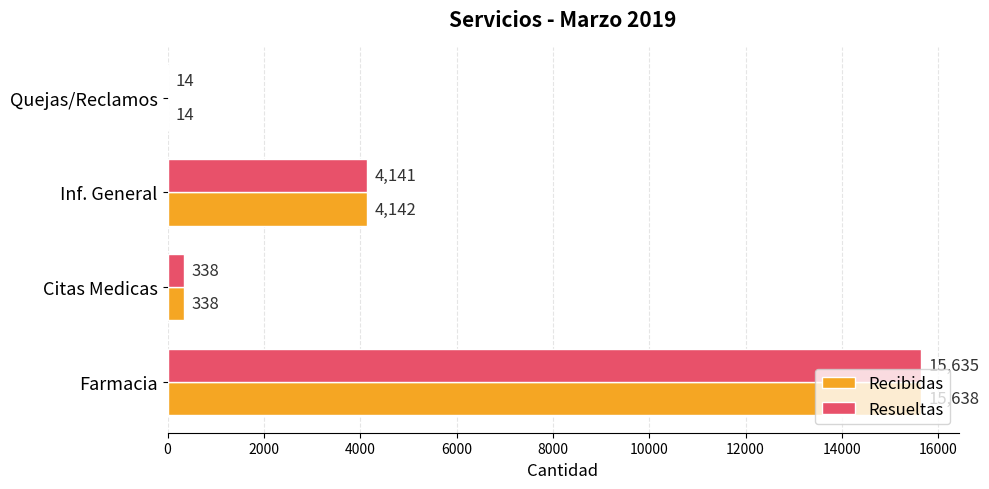

Which series has the largest total across all categories?

Recibidas